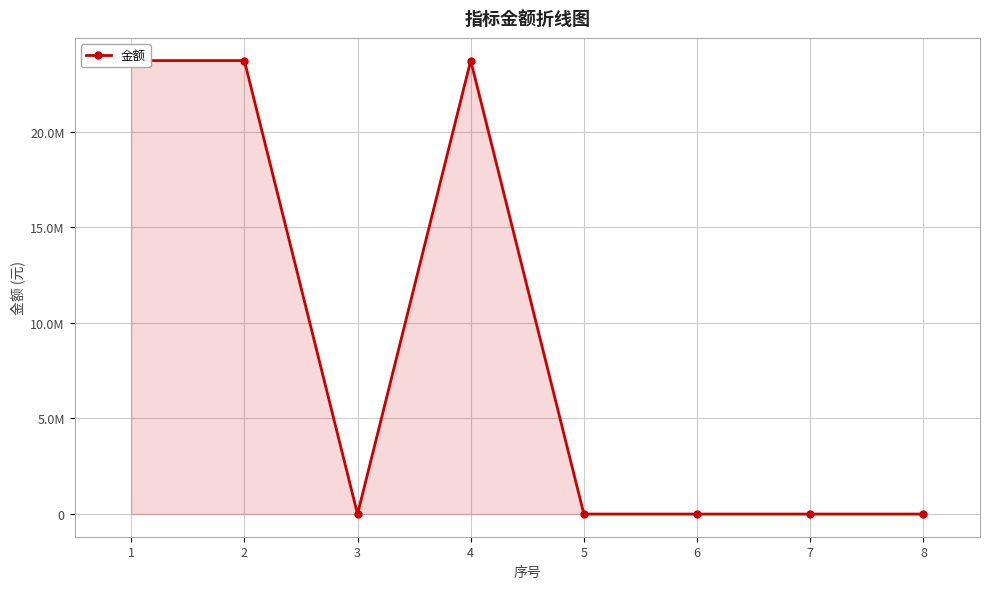

Which category has the lowest value across all series?

3